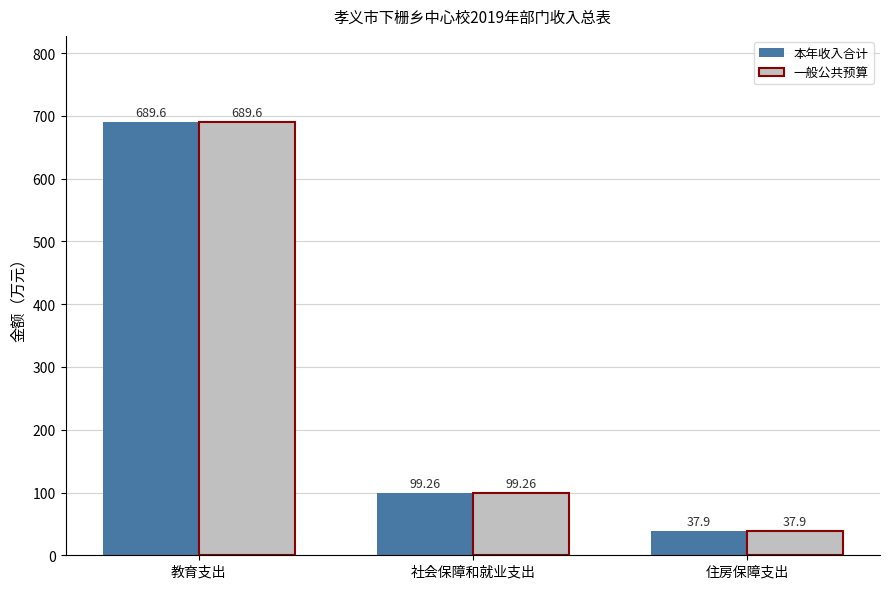

What is the sum of the 一般公共预算 values at 社会保障和就业支出 and 教育支出?

788.9